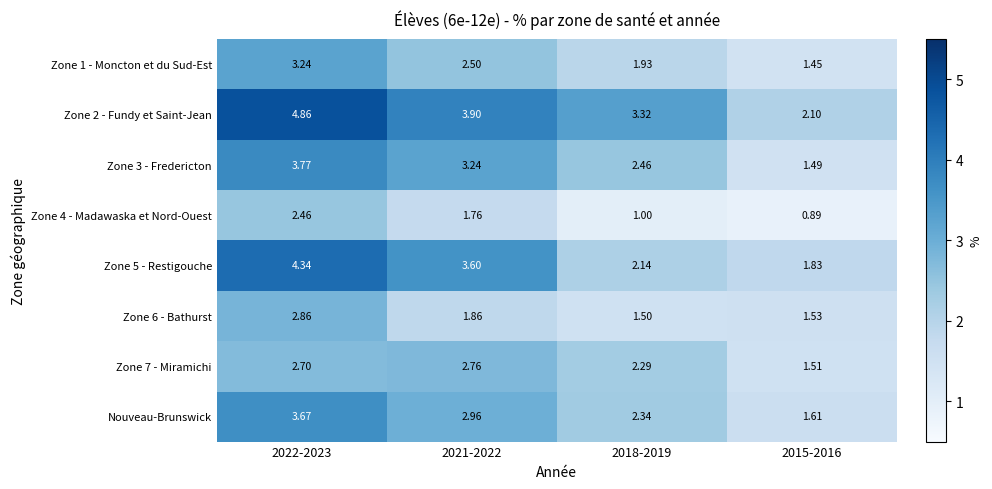

Is the value of Zone 6 - Bathurst at 2015-2016 greater than the value of Zone 1 - Moncton et du Sud-Est at 2021-2022?

No